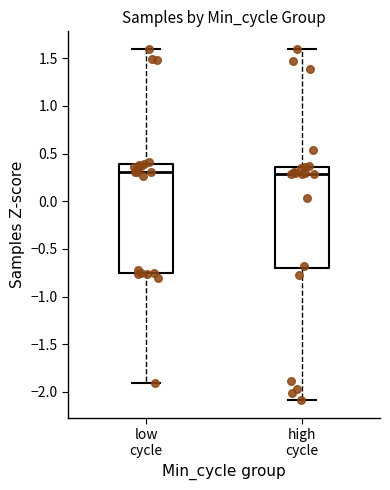

Reading left to right, transcribe this box plot: for each box, give where its median line is, the range the box spans, and where its two whiskers end, as read against the y-axis. The values are not printed on the chart, so give them approximately, as read against the axis.

low cycle: median 0.30, box -0.75 to 0.40, whiskers -1.90 to 1.60
high cycle: median 0.30, box -0.70 to 0.35, whiskers -2.10 to 1.60